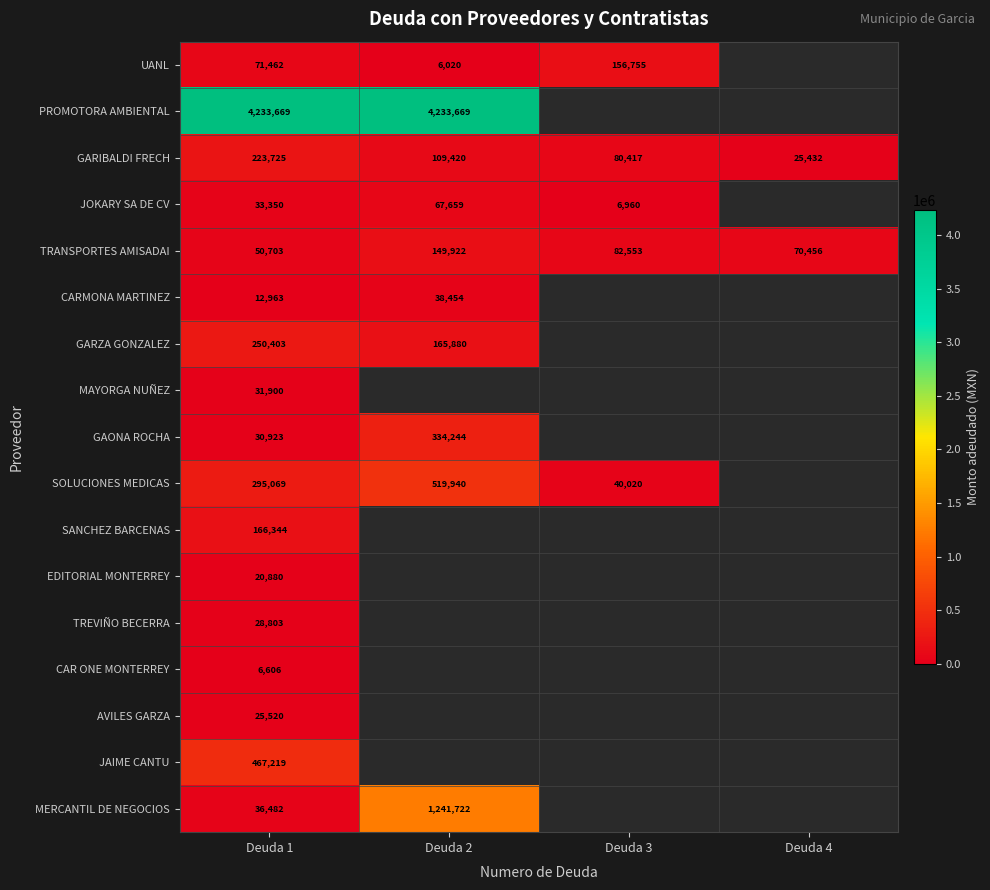

How many data points does each series have?

4